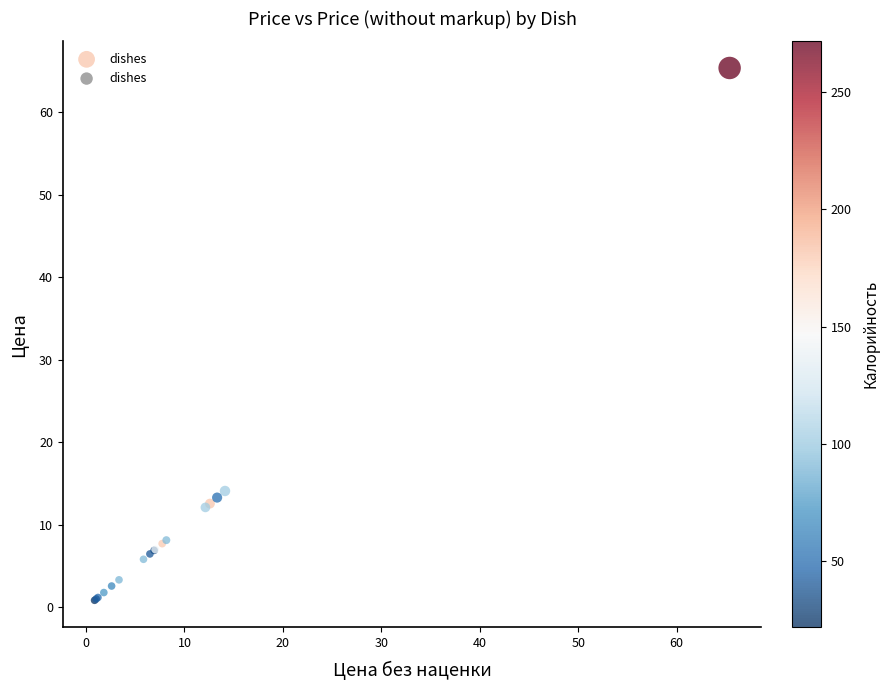

What Y value in the scatter plot is closest to 33?

14.1